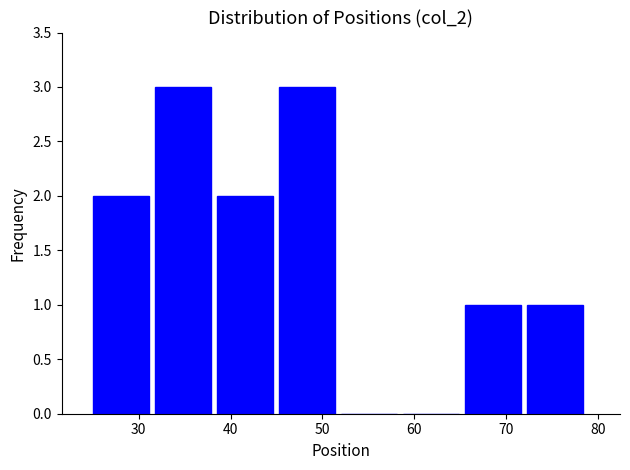

Reading left to right, transcribe this chart: for each bar, give the range it covers on the x-axis and its height. Neither the bar edges nor the heights are printed on the chart, so give them approximately, as read against the axes.

25 to 32: 2
32 to 39: 3
39 to 45: 2
45 to 52: 3
52 to 59: 0
59 to 66: 0
66 to 72: 1
72 to 79: 1